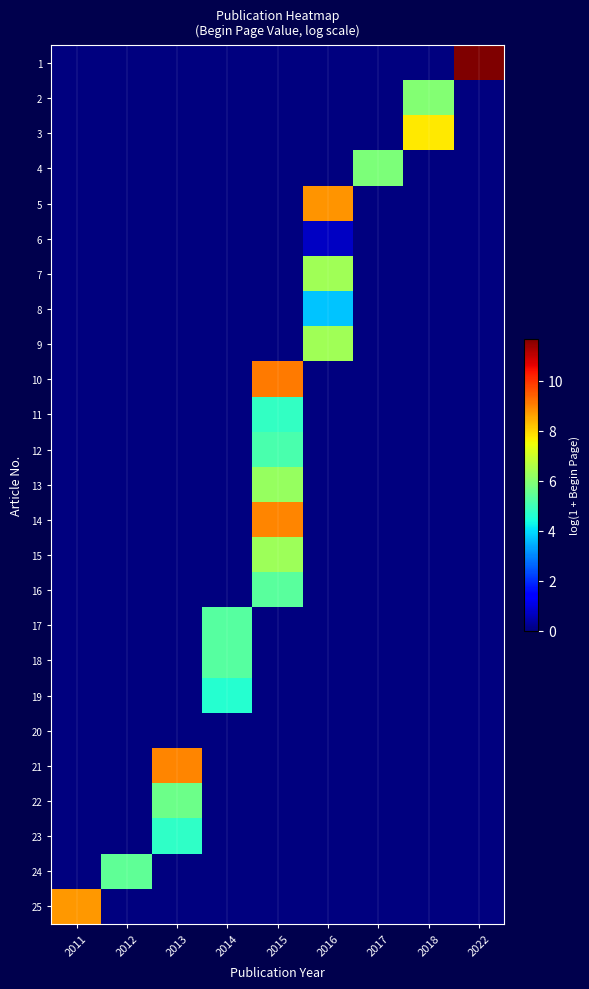

At which category does the chart reach its minimum across all series?

2011